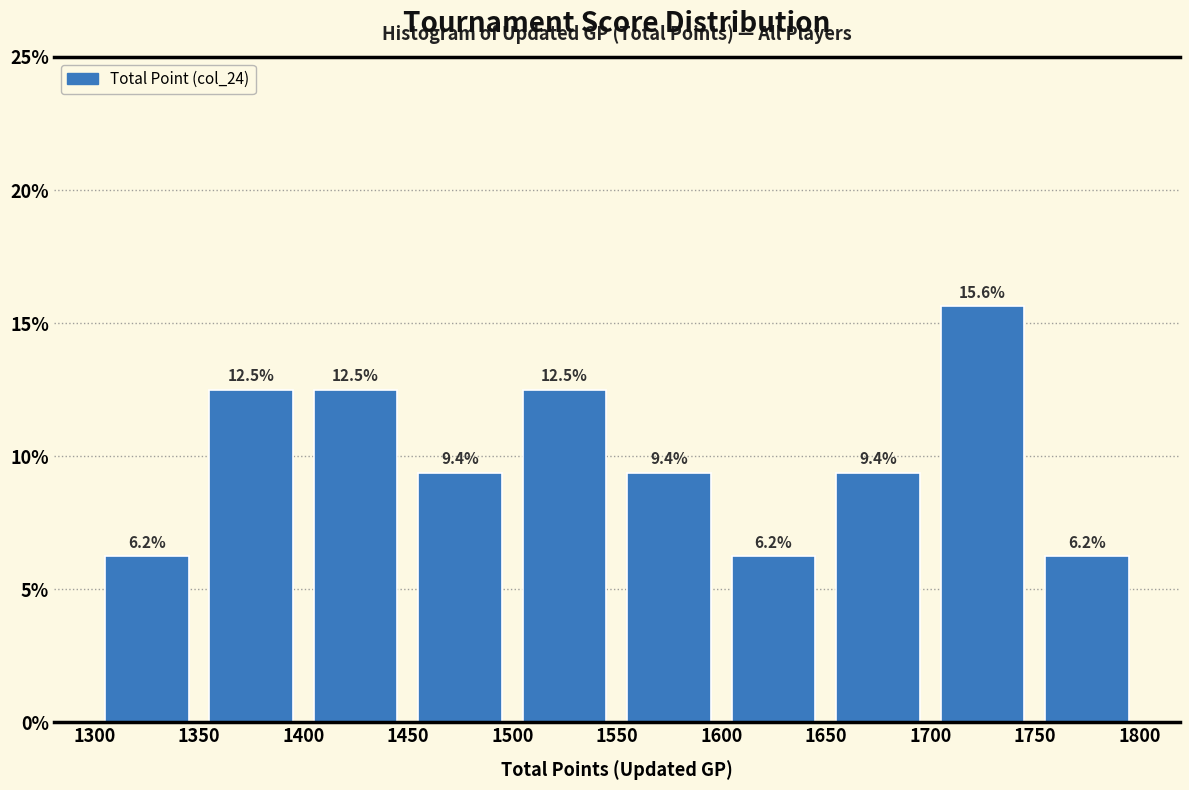

Which range on the x-axis has the tallest bar?

1700 to 1750